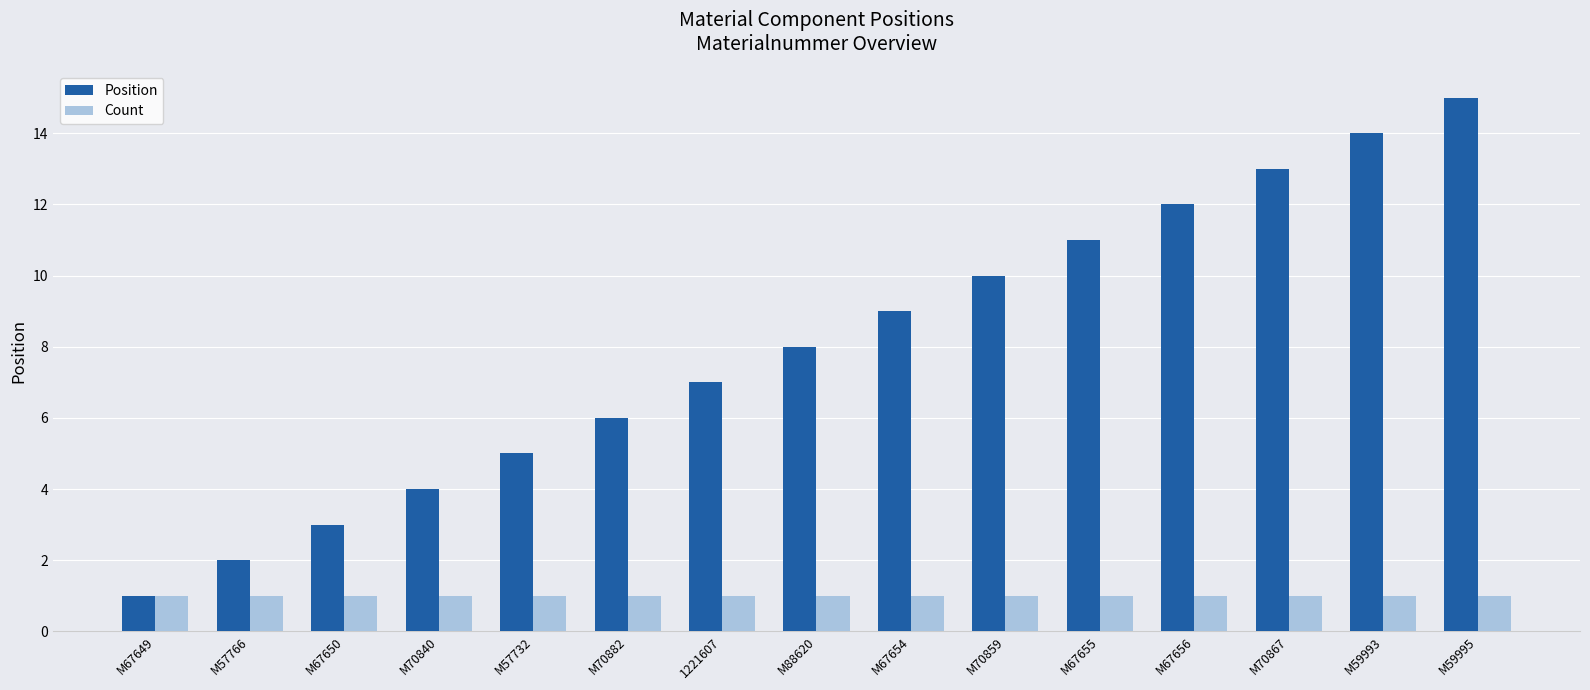

What is the smallest value displayed?

1